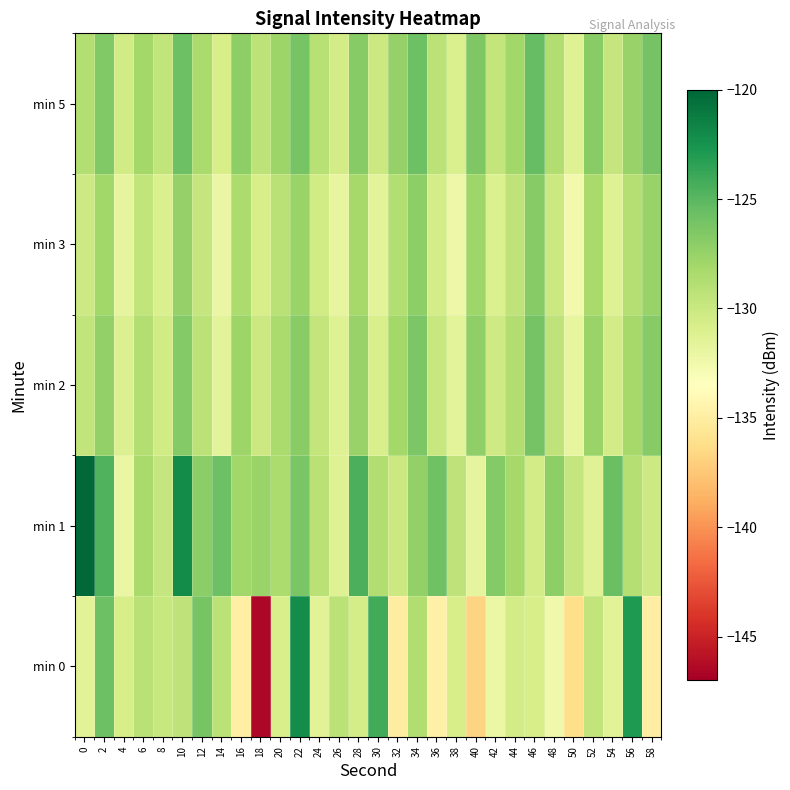

Count the number of categories in the chart.

30